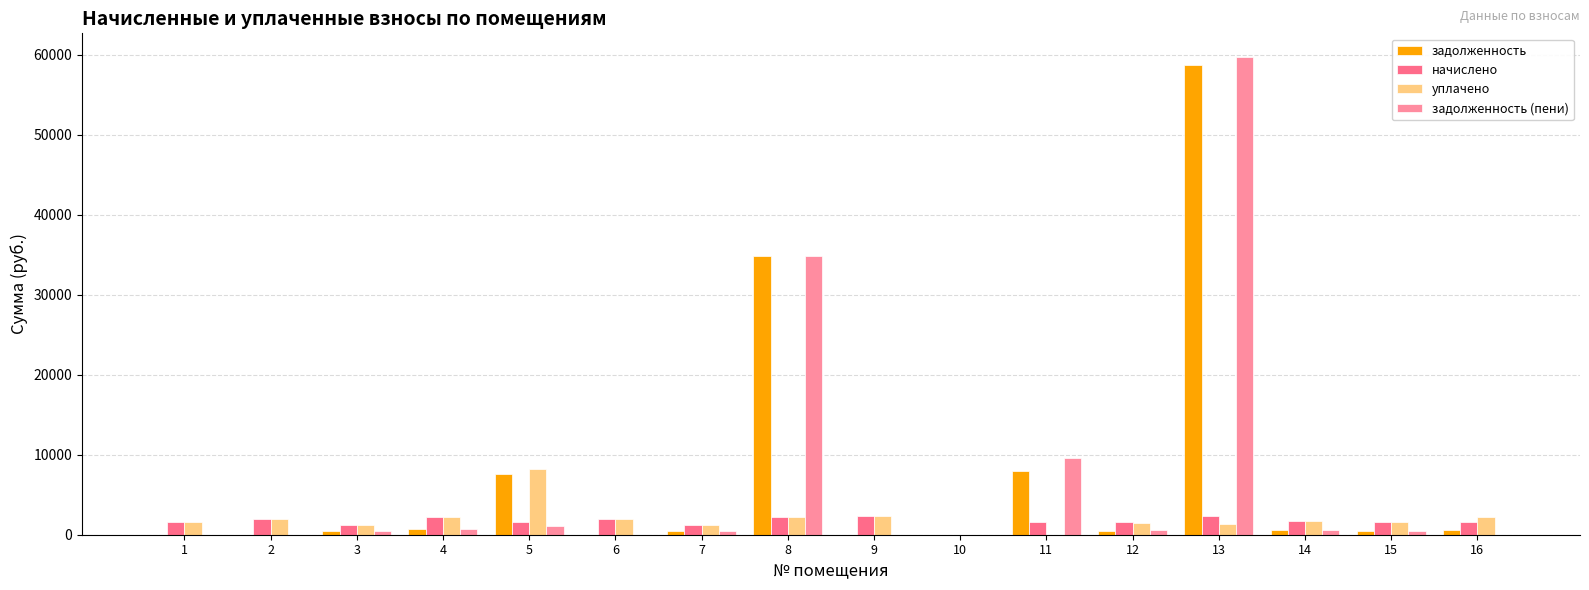

What is the average value of the начислено series?

1700.8